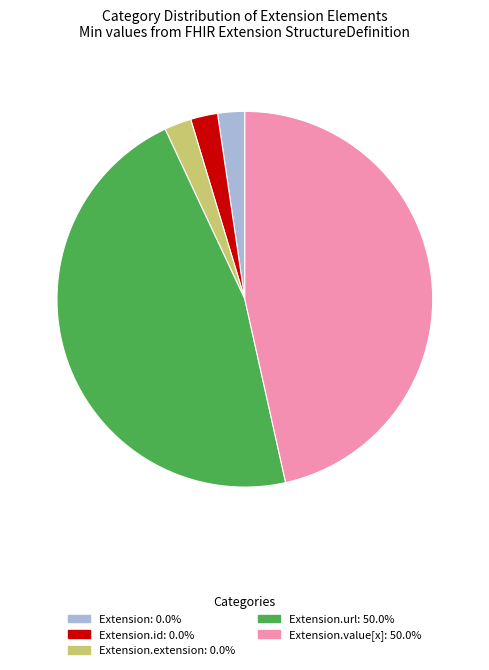

Is there a majority slice in this chart?

No